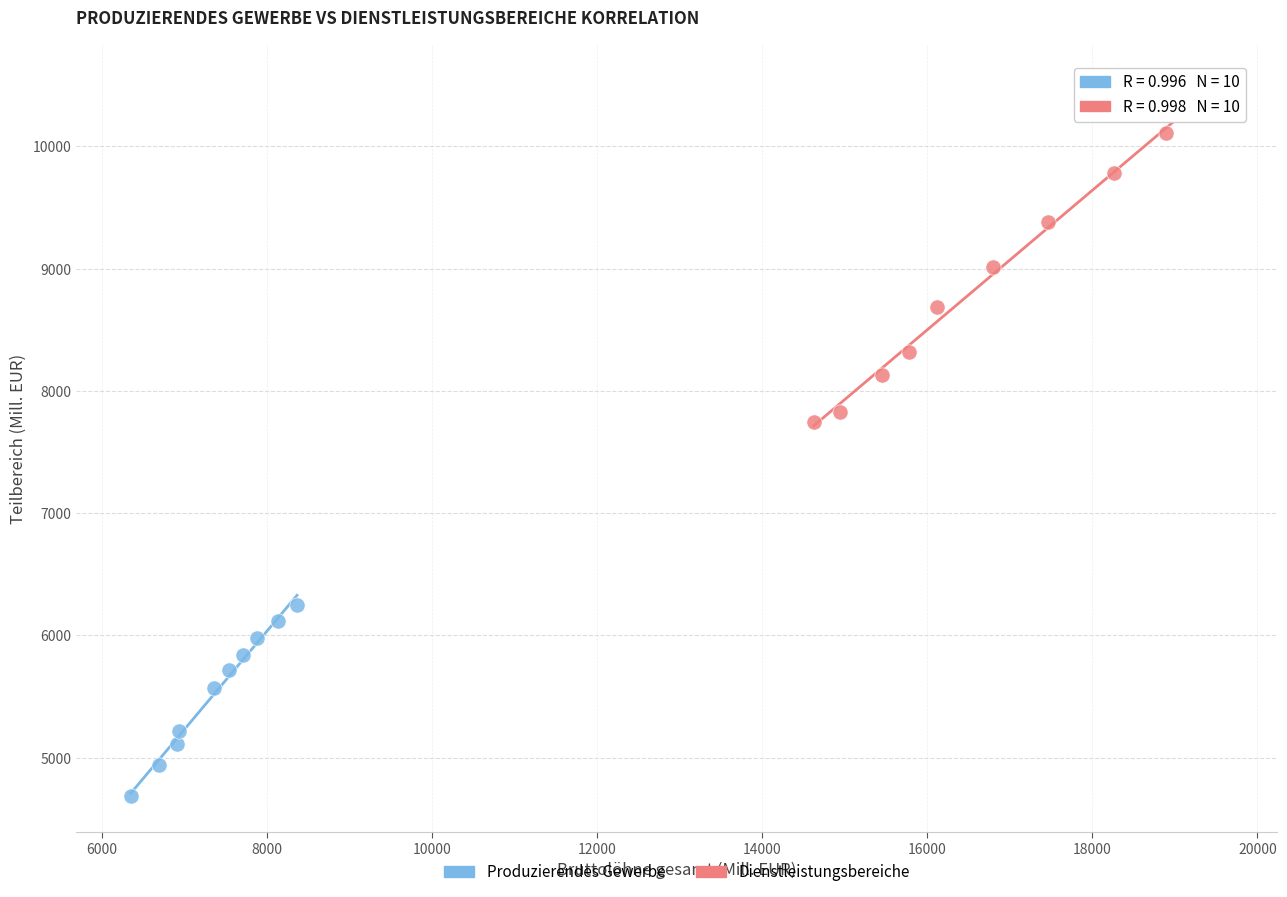

Which series reaches the maximum Y coordinate?

Dienstleistungsbereiche